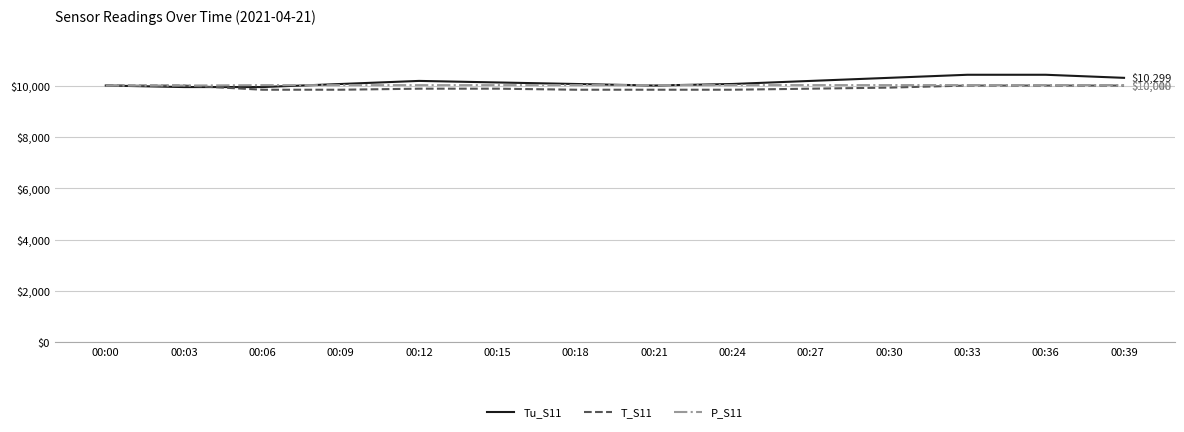

The value of T_S11 at 00:33 is 10000.0. True or false?

True